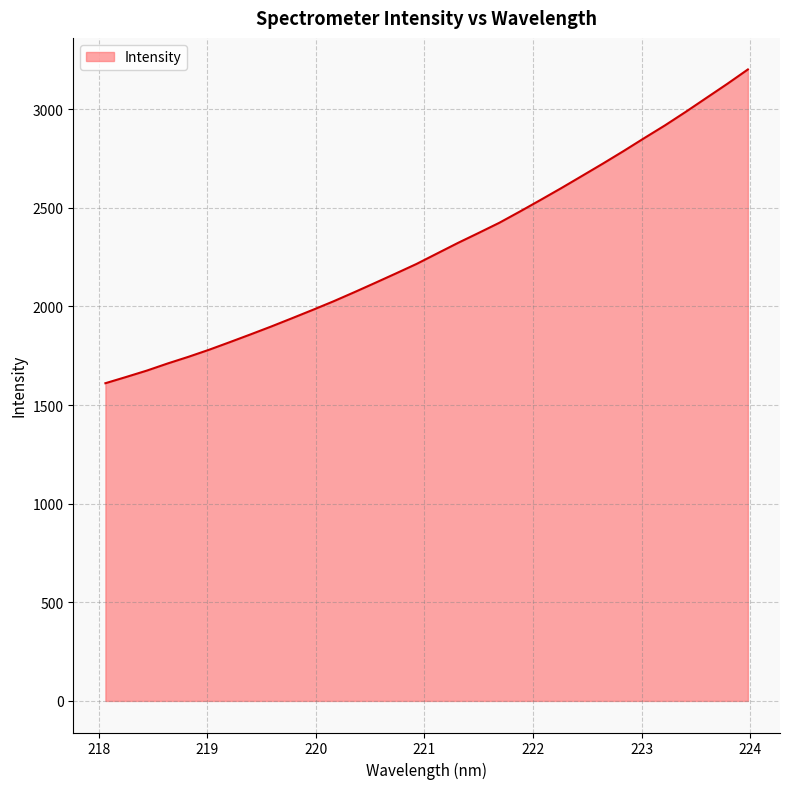

What is the greatest value displayed?

3201.8